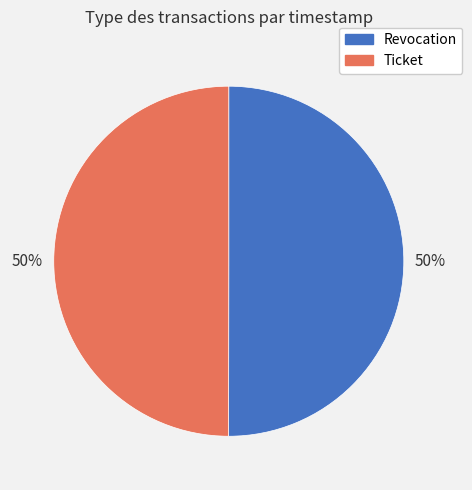

How many slices are in this pie chart?

2